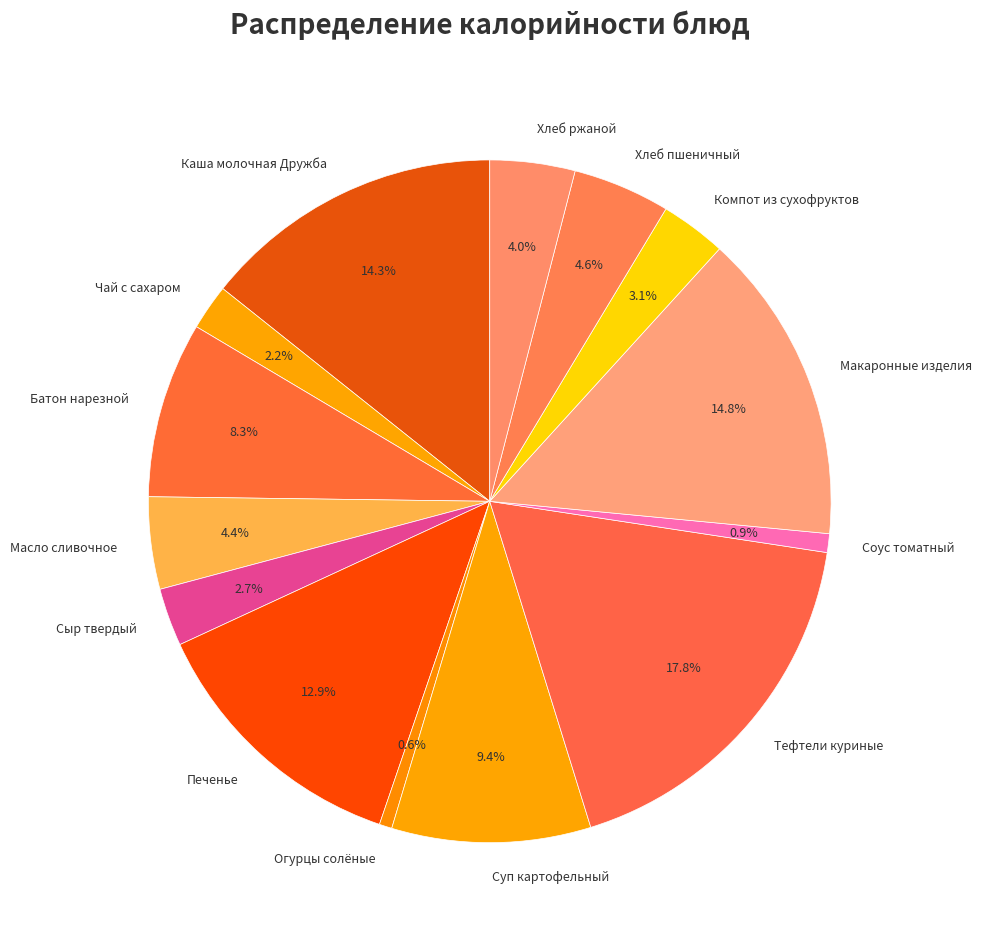

How many slices are in this pie chart?

14